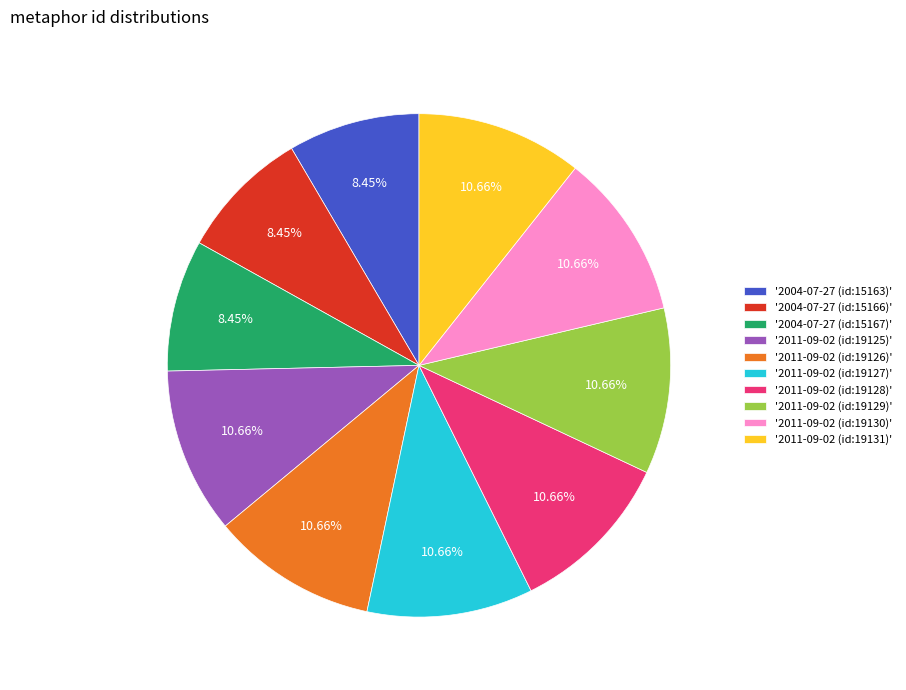

Is the sum of '2011-09-02 (id:19125)' and '2011-09-02 (id:19130)' greater than half?

No